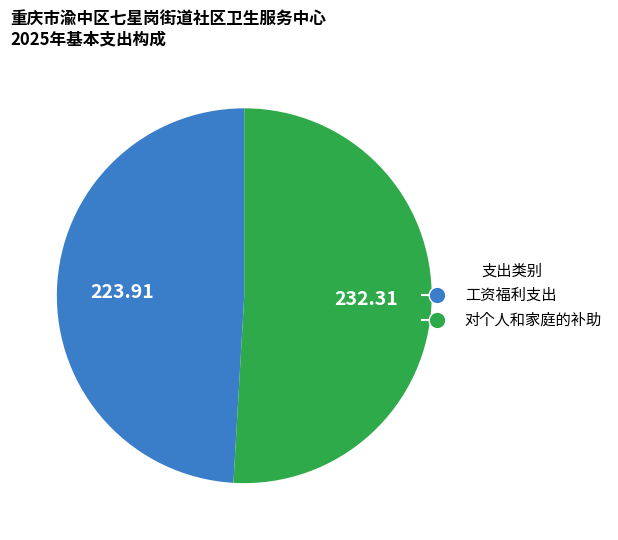

True or false: 对个人和家庭的补助 accounts for 57% of the total.

False